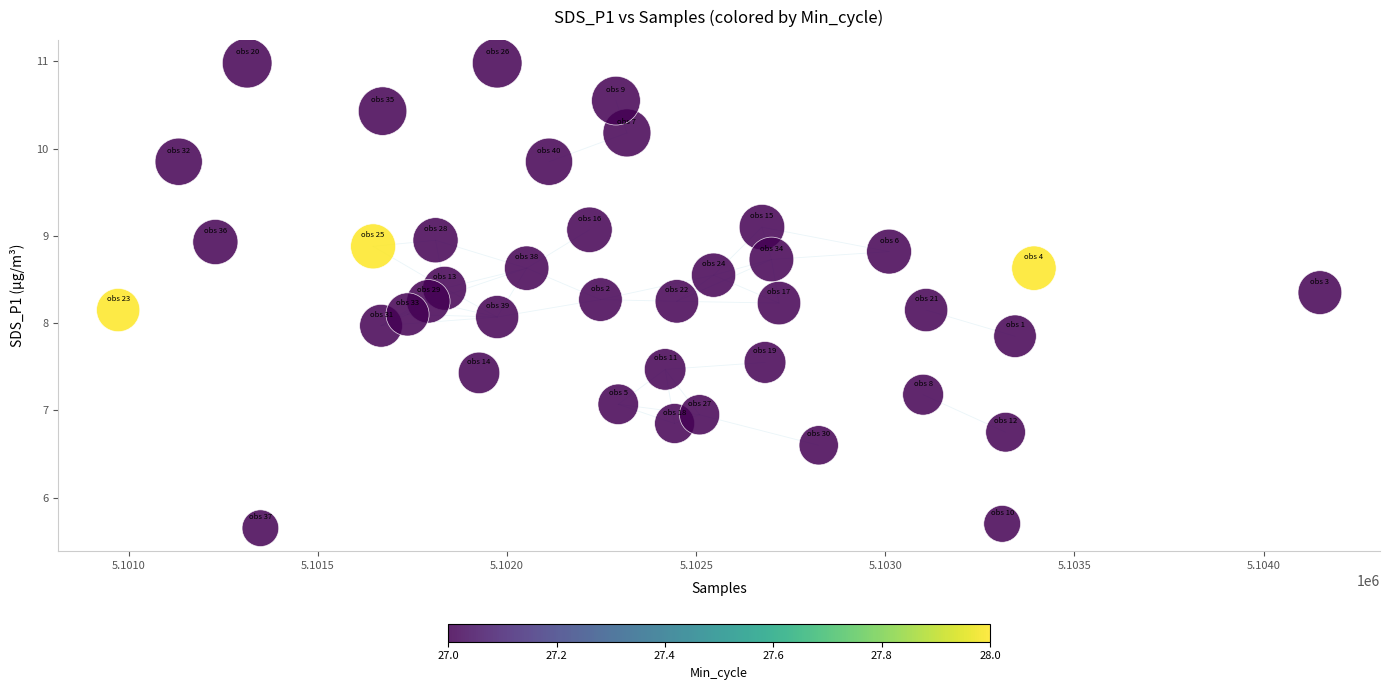

What is the range of Y values (max minus min)?

5.3